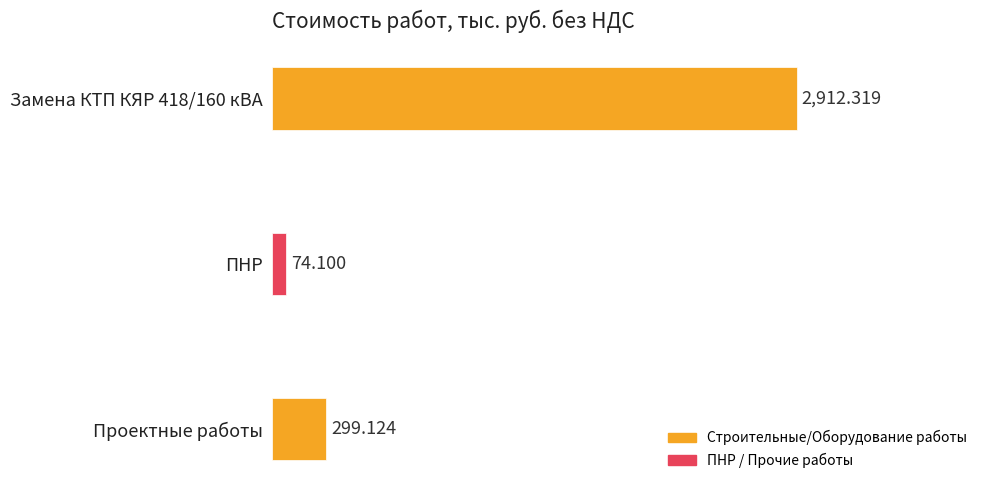

Are the bars grouped side by side (vs. stacked)?

No